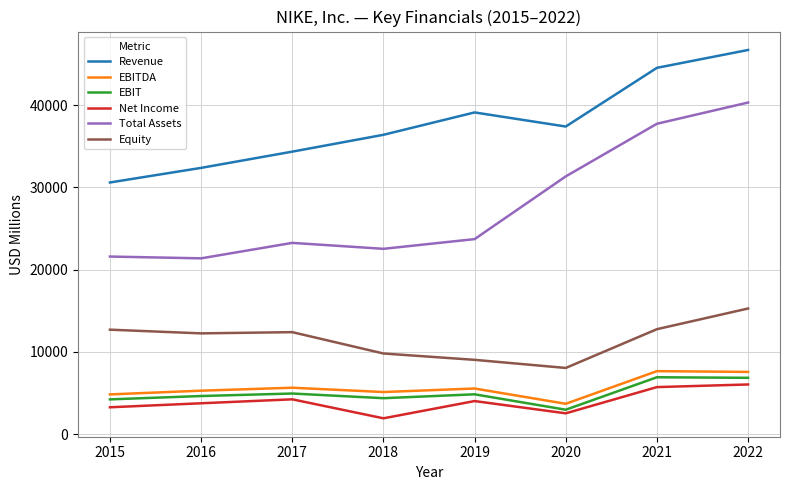

Count the number of categories in the chart.

8